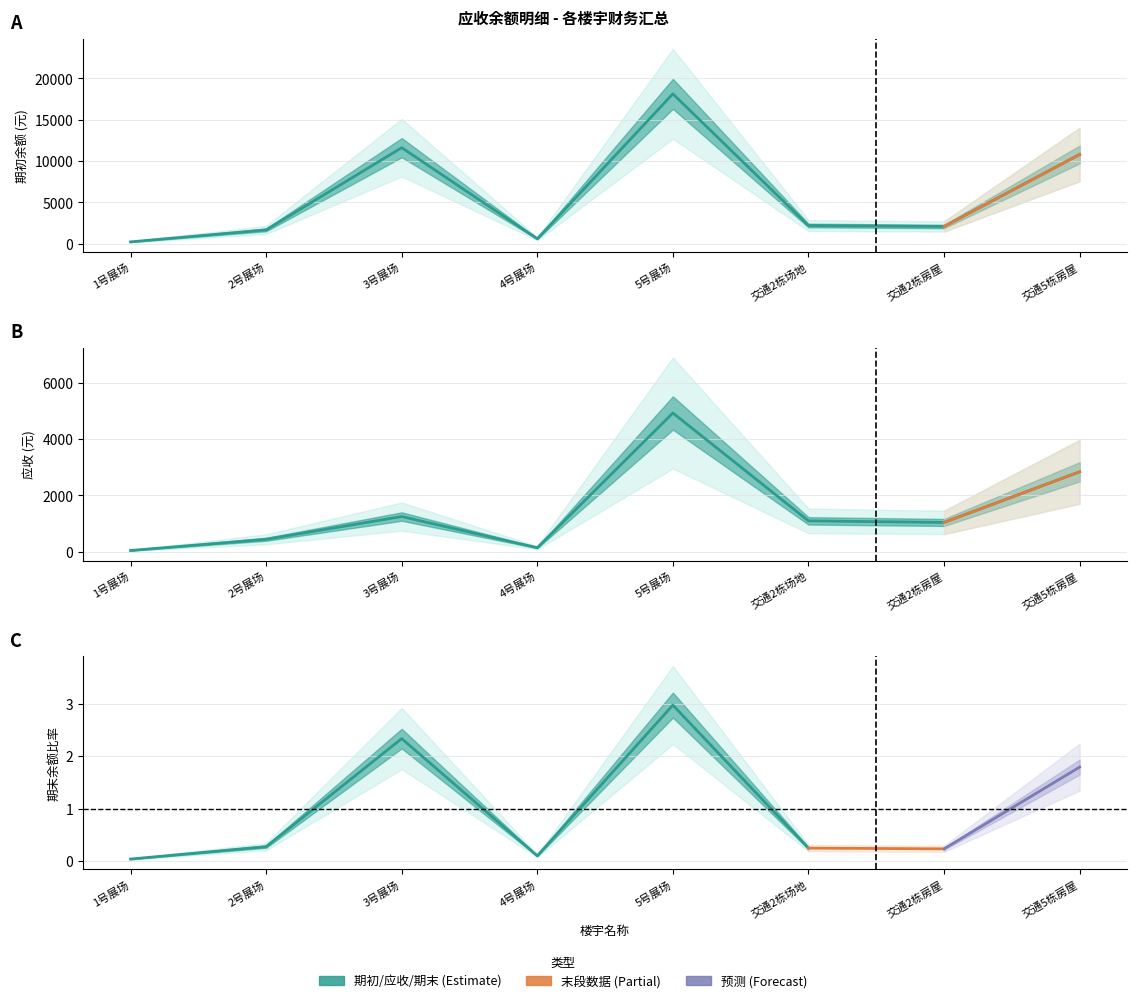

At 交通2栋场地, list the series in order from smallest to largest.

应收, 期初余额